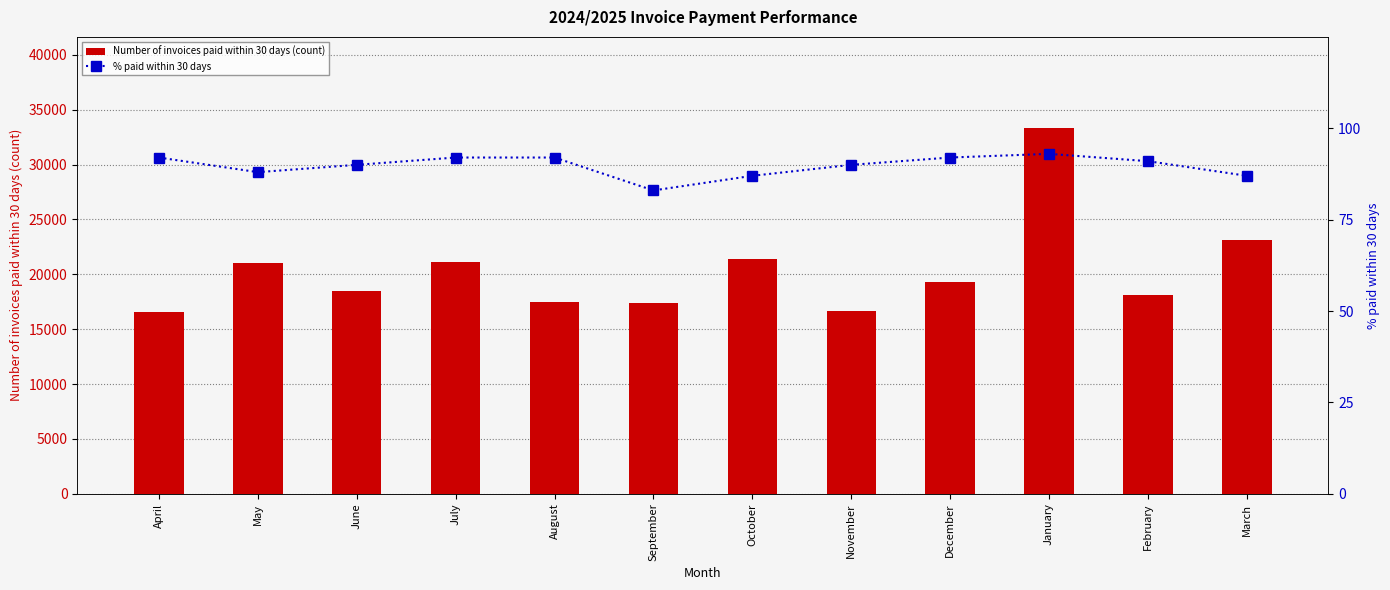

Reading left to right, transcribe all the data shown in this chart.

Number of invoices paid within 30 days (count): 16579	21022	18481	21122	17454	17422	21371	16676	19291	33307	18100	23115
% paid within 30 days: 92	88	90	92	92	83	87	90	92	93	91	87